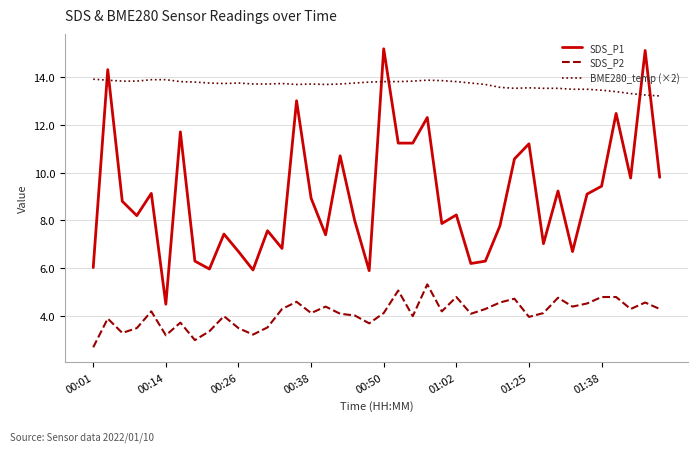

What is the maximum value shown in the chart?

15.2